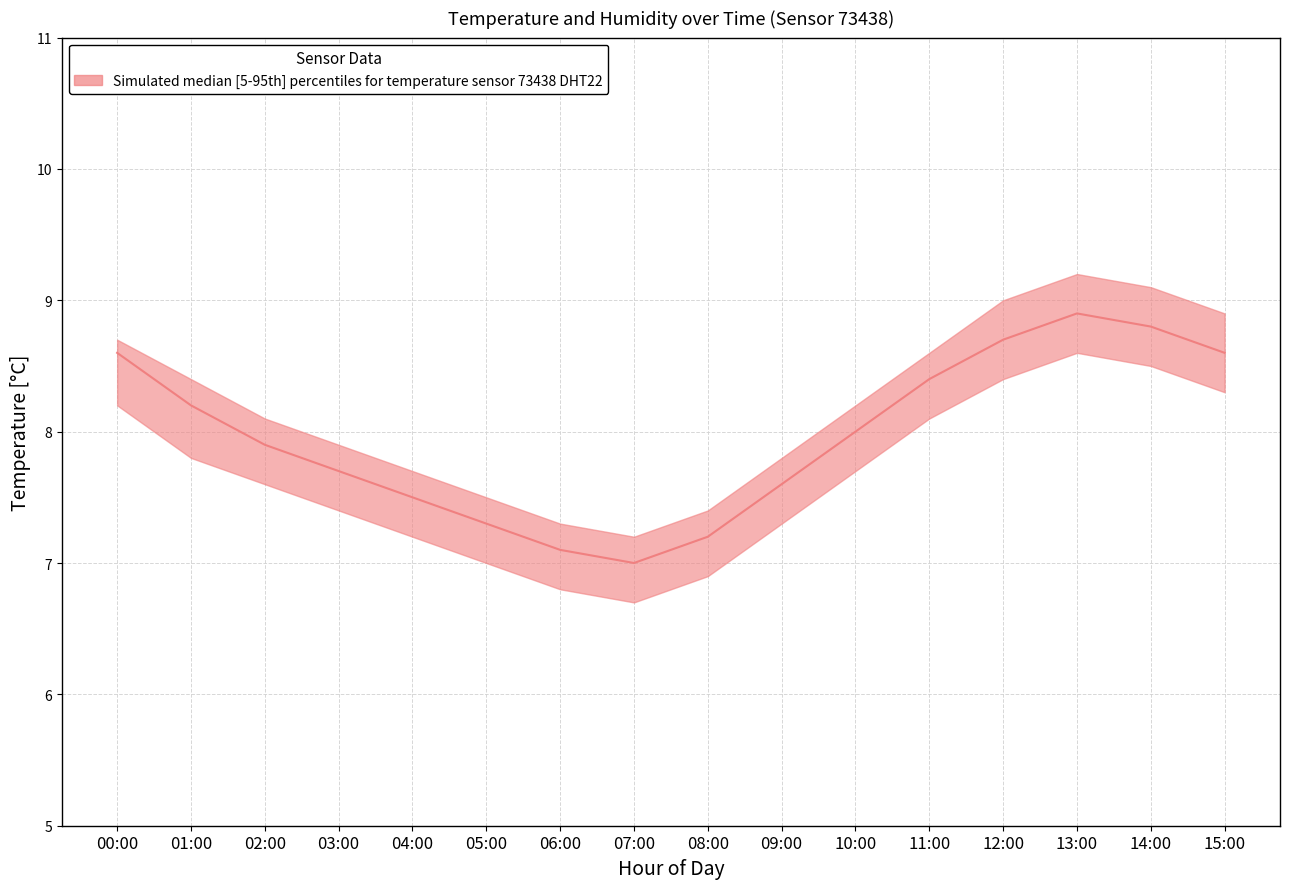

Read the value at 05:00.

7.3